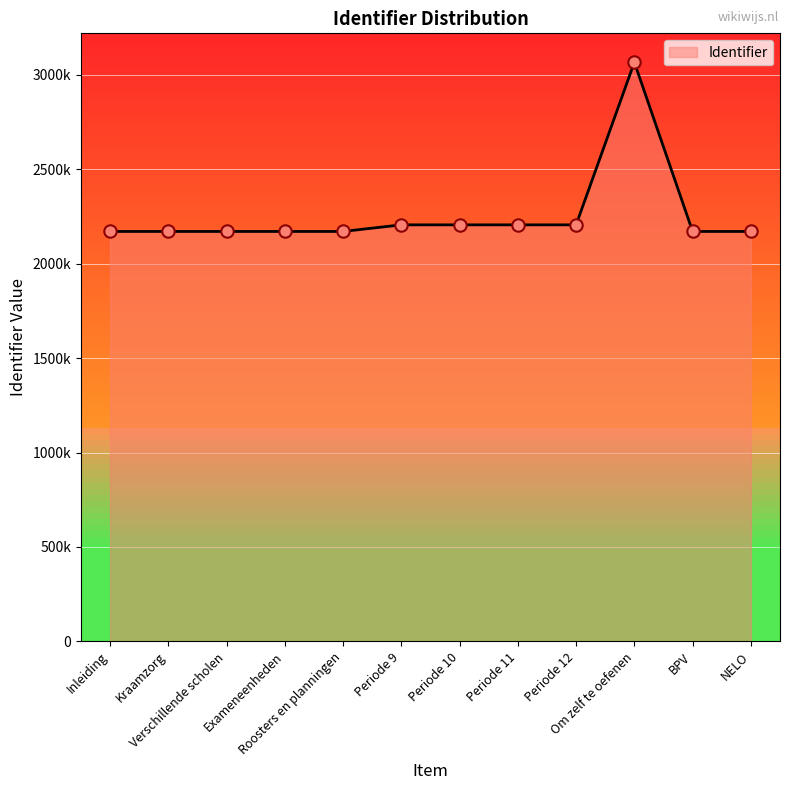

Is this an area chart (filled region under the line)?

Yes